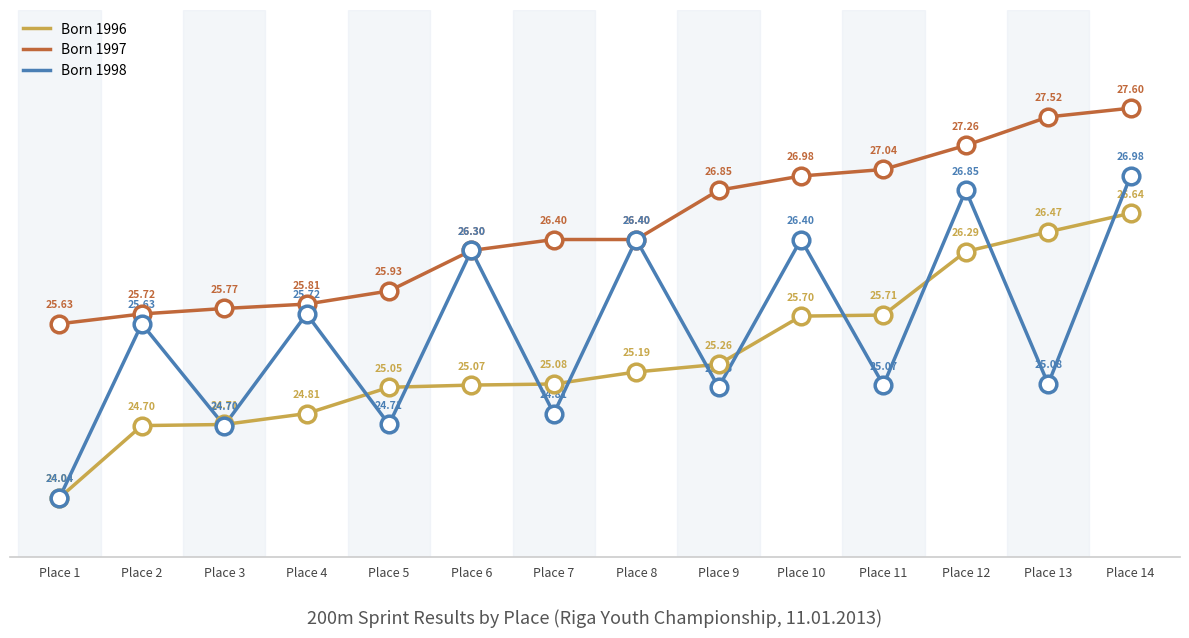

What is the difference between the highest and lowest values at Place 7?

1.6